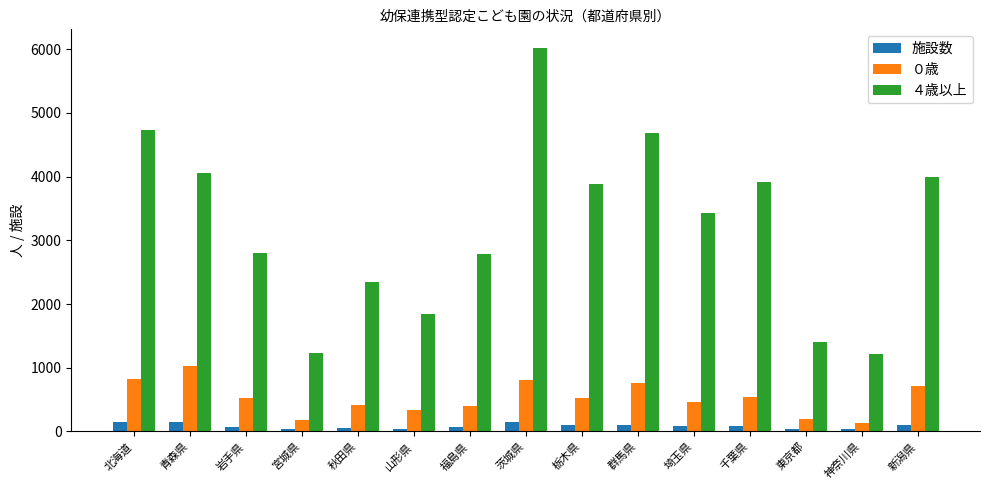

Between 秋田県 and 埼玉県, which series saw the biggest shift?

４歳以上